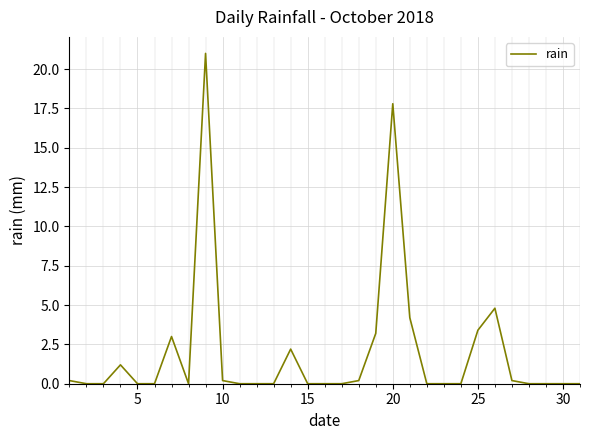

What is the greatest value displayed?

21.0